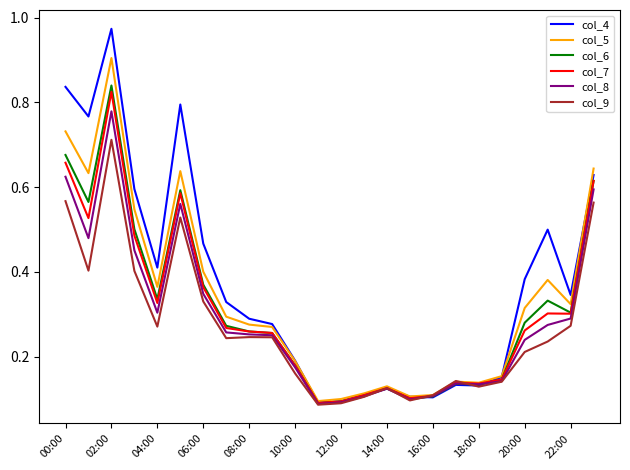

Which series has the largest range (max minus min)?

col_4